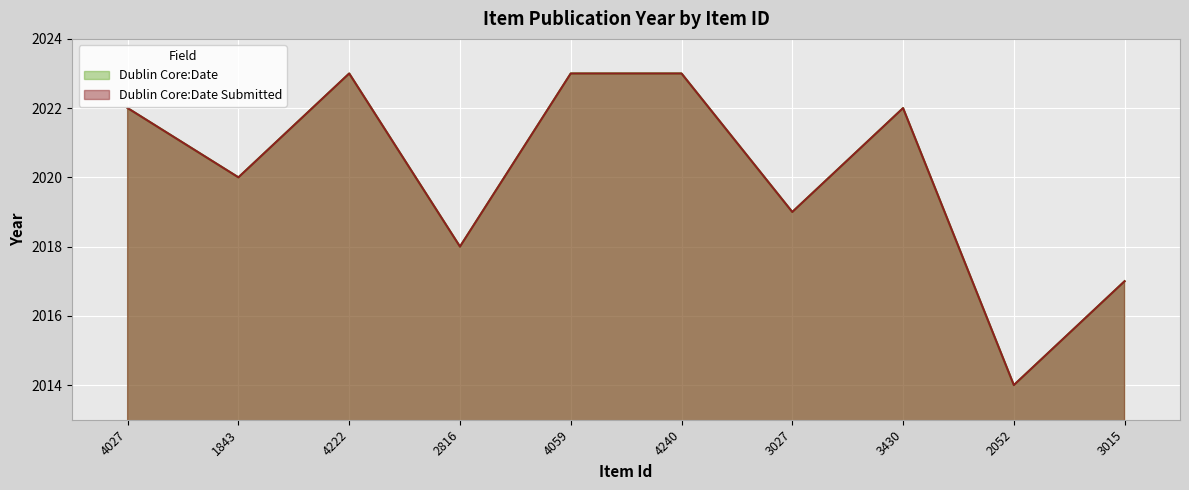

What is the lowest value of the Dublin Core:Date Submitted series?

2014